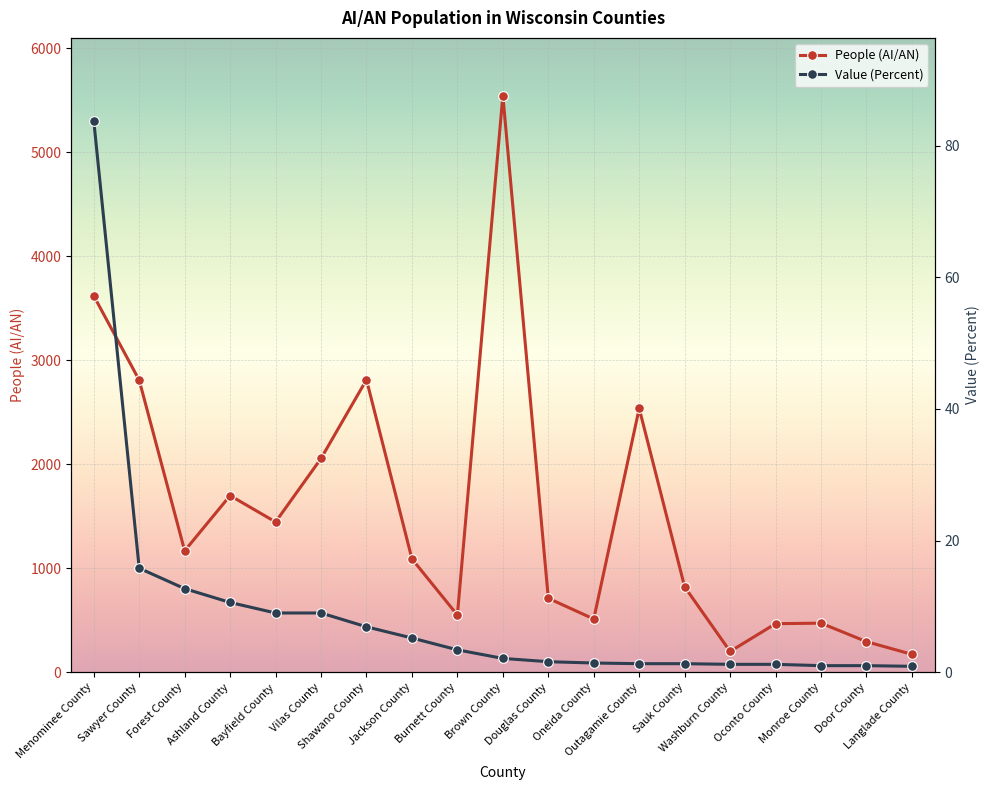

True or false: Value (Percent) has a value of 12.7 at Forest County.

True